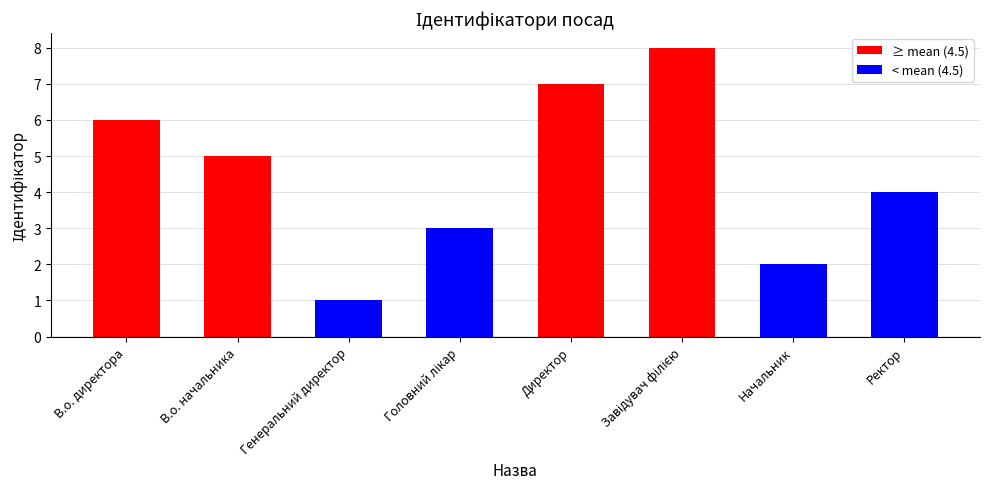

What is the greatest value displayed?

8